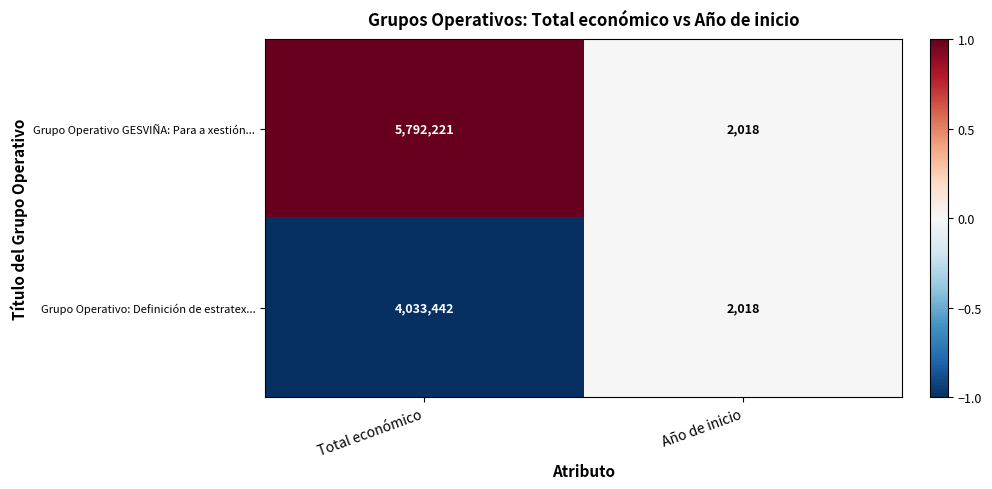

What is the difference between the Grupo Operativo: Definición de estratex... values at Total económico and Año de inicio?

4031424